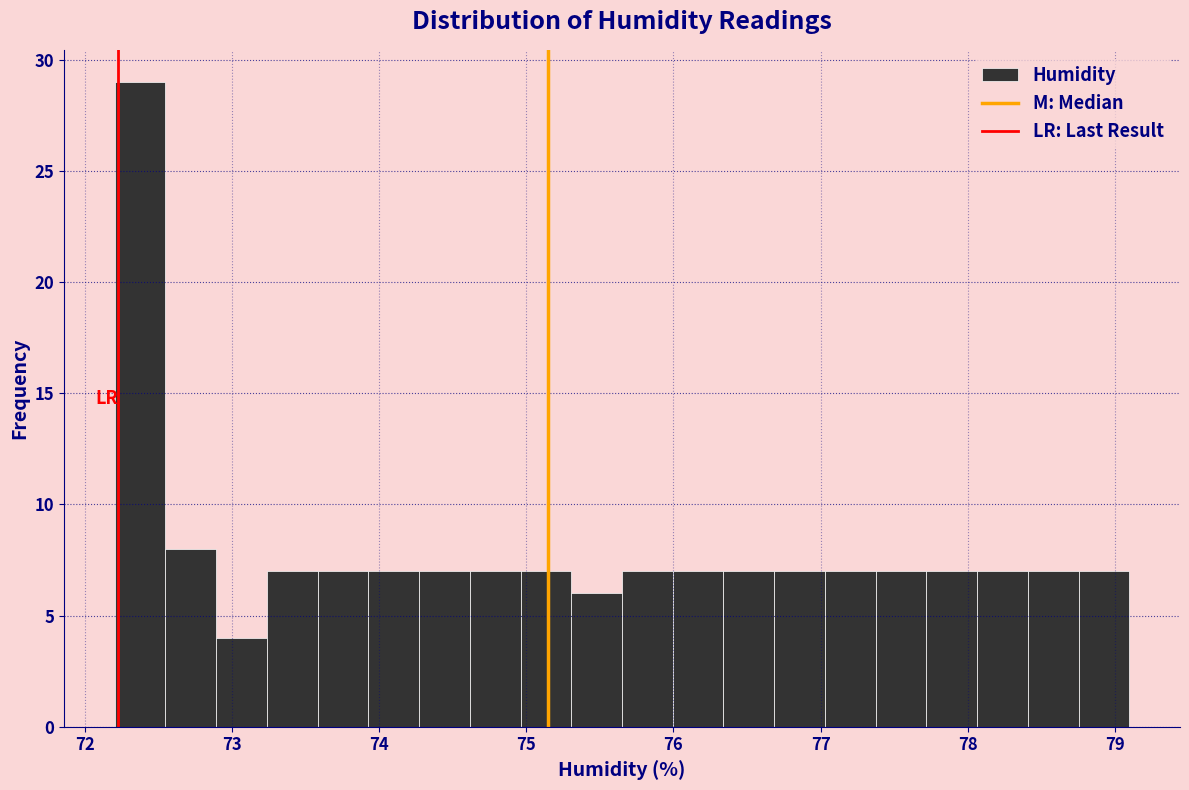

Read against the x-axis, roughly where is the centre of the tallest bar?

72.4